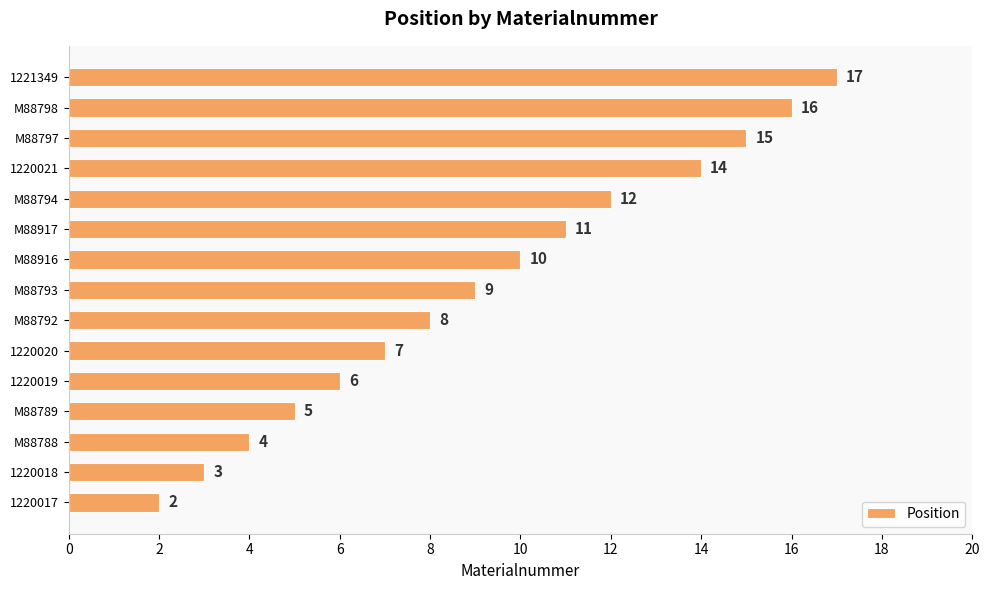

How many bars are there in total?

15